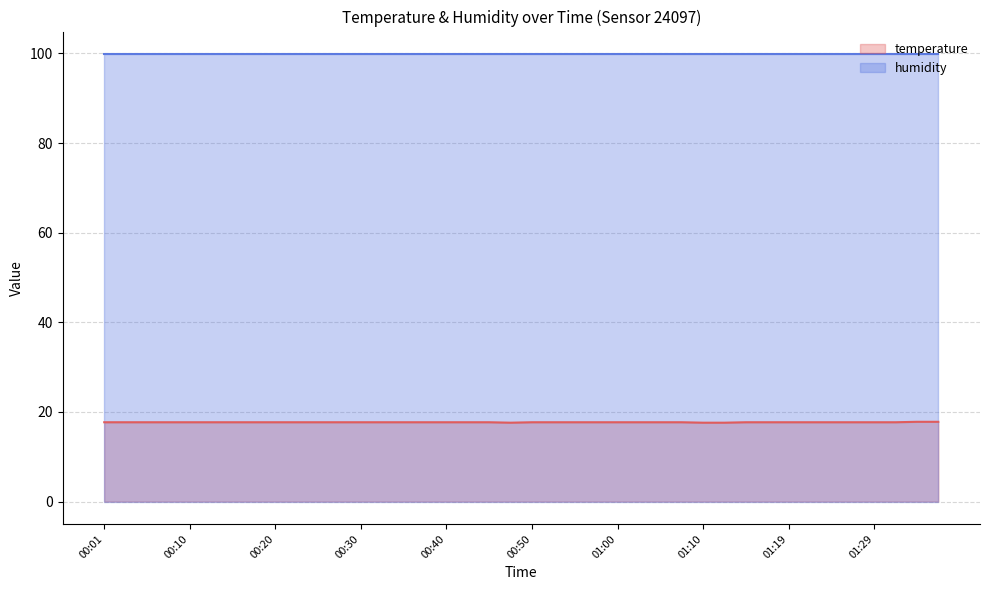

Read the value at 00:45.

17.7